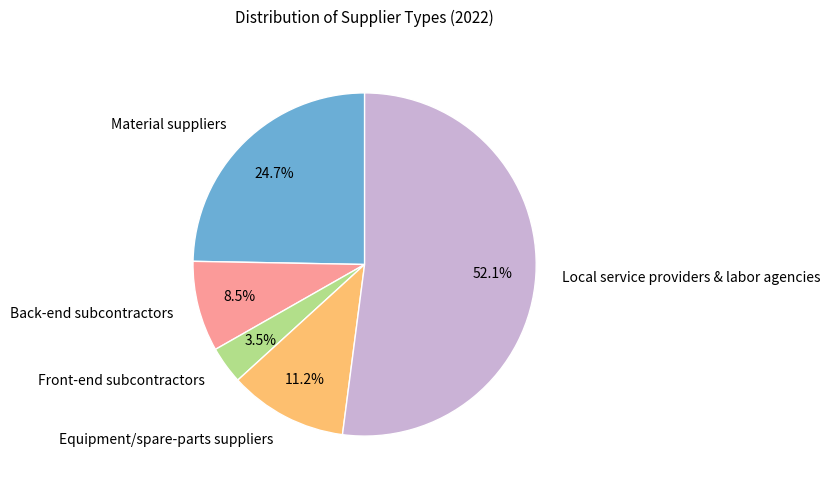

What is the ratio of the value at Local service providers & labor agencies to the value at Back-end subcontractors?

6.1